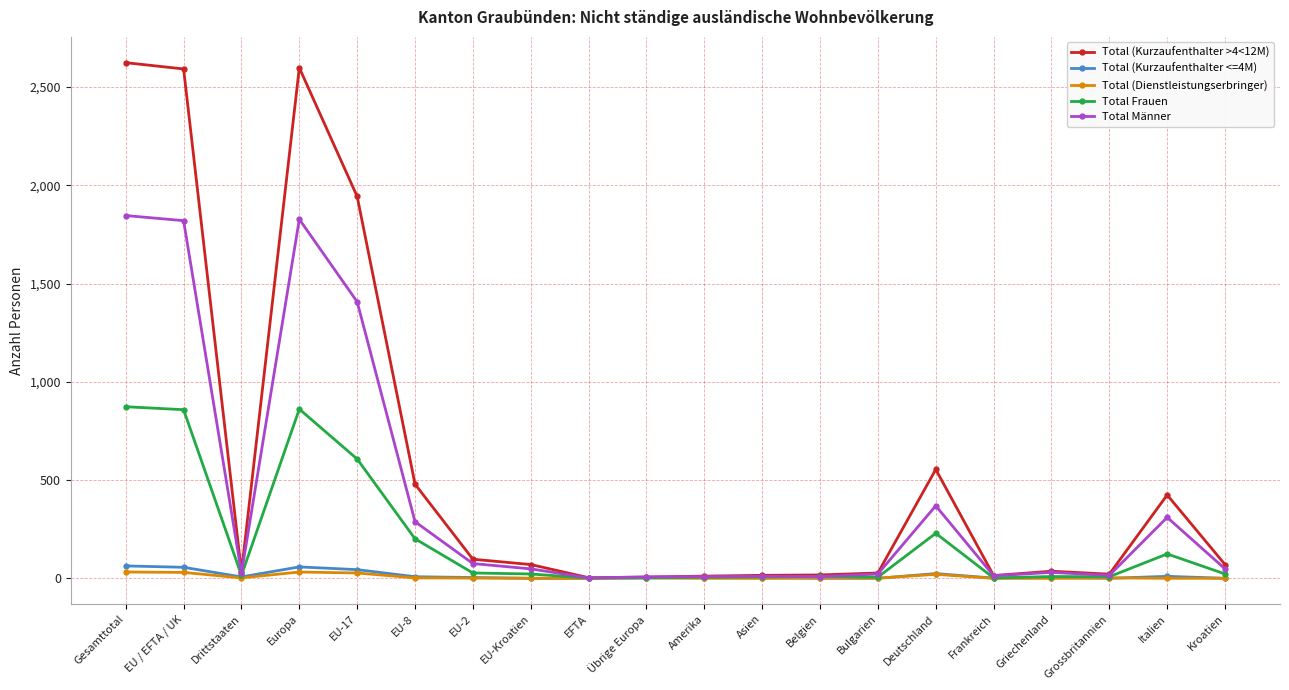

What are all the series names shown in the legend?

Total (Kurzaufenthalter >4<12M), Total (Kurzaufenthalter <=4M), Total (Dienstleistungserbringer), Total Frauen, Total Männer